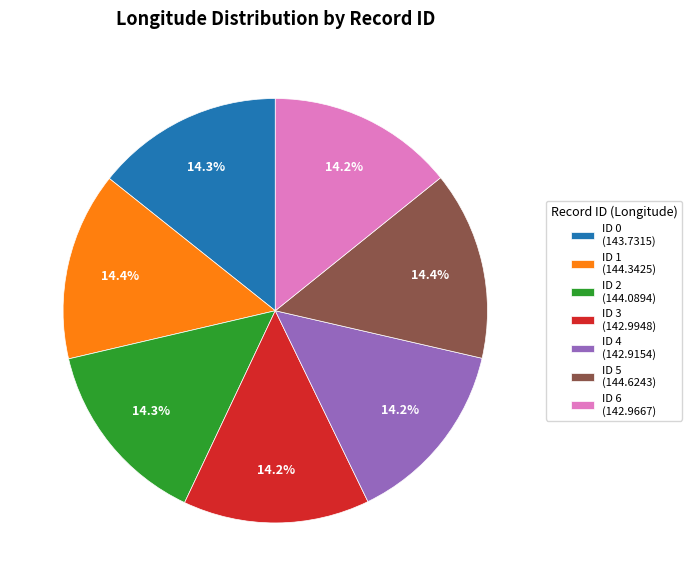

How much of the chart is everything except ID 5 (144.6243)?

85.6%